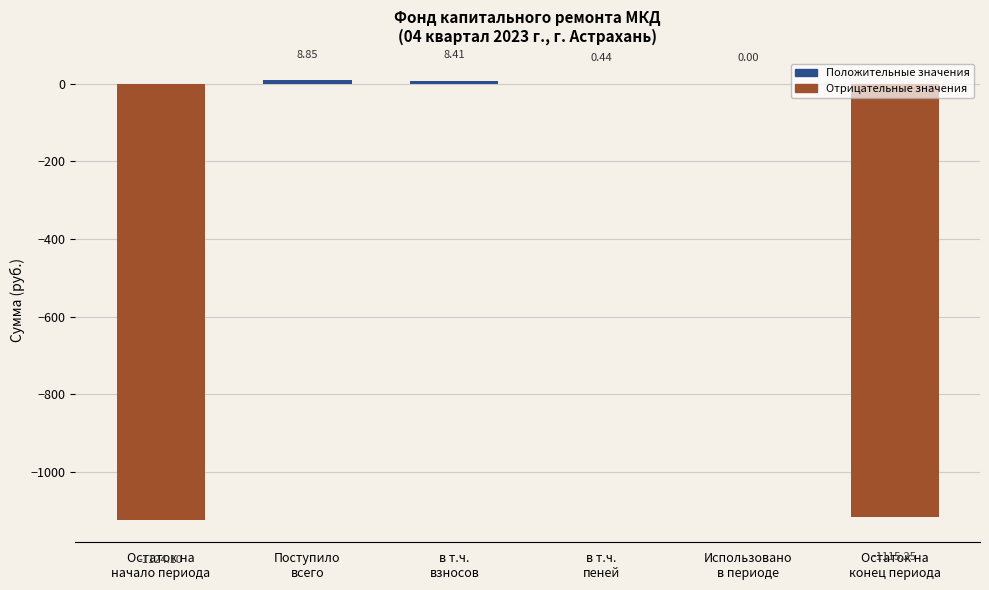

Count the number of categories in the chart.

6